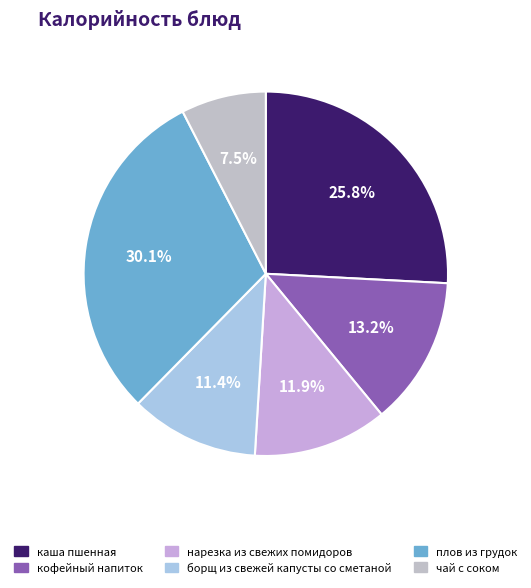

How many slices are in this pie chart?

6